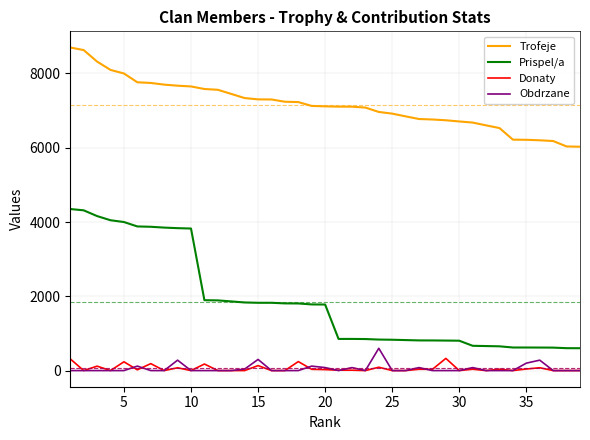

How many lines are shown in the chart?

4